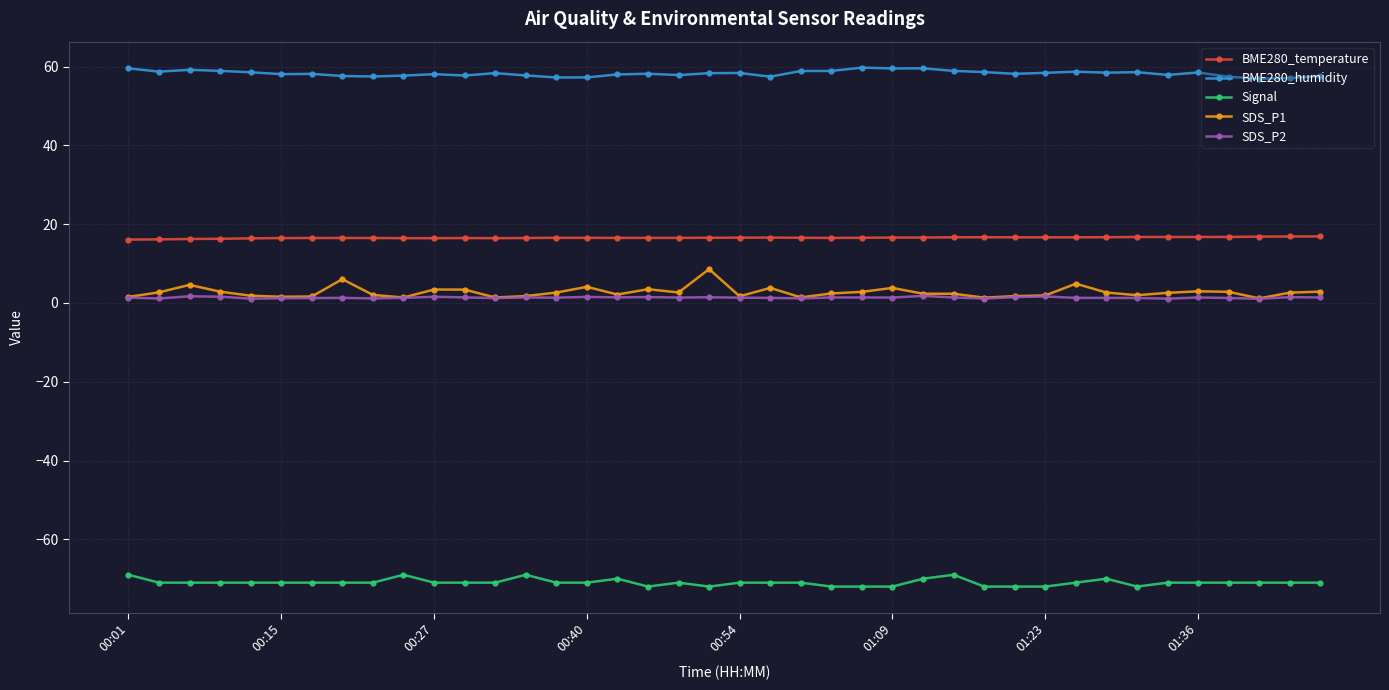

Which series has the largest total across all categories?

BME280_humidity